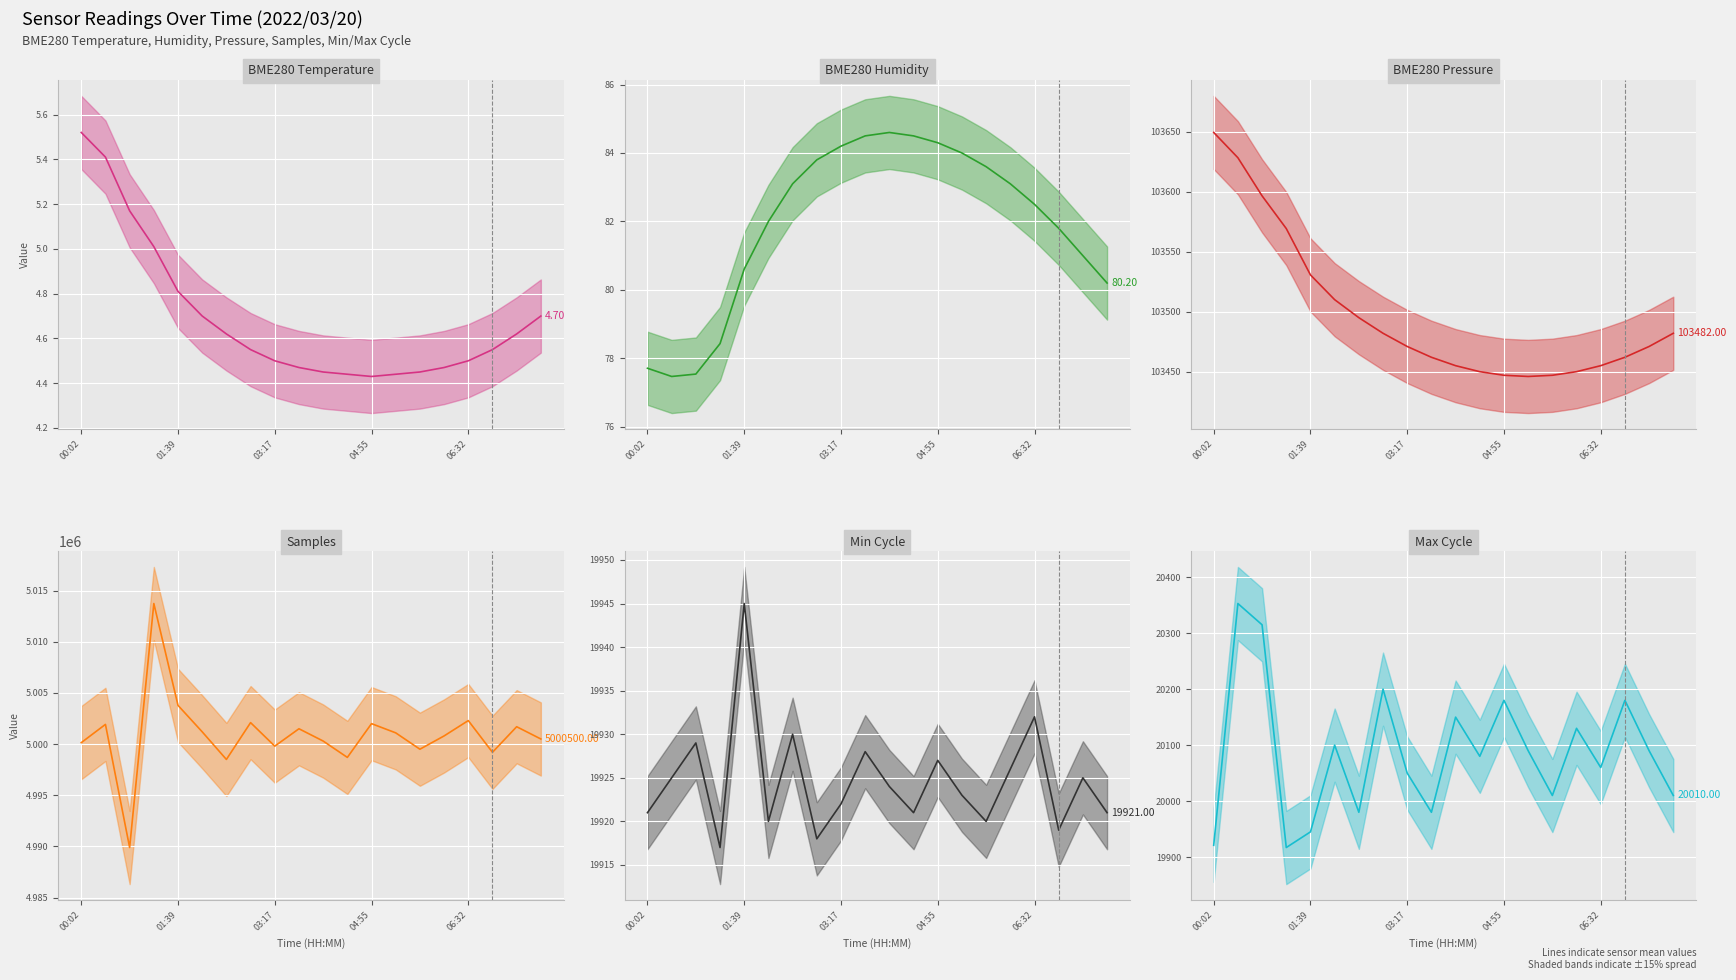

What is the difference between the second highest and minimum values in the Min_cycle (line) series?

15.0